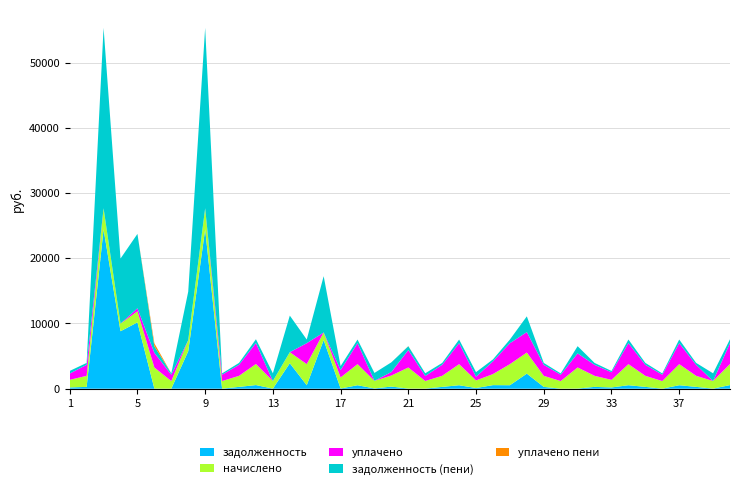

Reading left to right, transcribe all the data shown in this chart.

задолженность: 1=196.2	2=279.4	3=24421.7	4=8808.2	5=10166.5	6=19.0	7=6.9	8=5742.6	9=24421.7	10=6.9	11=279.4	12=557.1	13=13.3	14=3904.4	15=533.7	16=7456.4	17=33.9	18=532.6	19=41.5	20=326.4	21=19.0	22=15.0	23=279.5	24=532.6	25=103.4	26=548.9	27=533.7	28=2310.5	29=279.4	30=6.9	31=24.3	32=279.4	33=192.1	34=535.6	35=279.4	36=6.9	37=533.7	38=279.4	39=13.3	40=557.1
начислено: 1=1166.9	2=1697.6	3=3235.3	4=1166.9	5=1697.6	6=3235.3	7=1166.9	8=1697.6	9=3235.3	10=1166.9	11=1697.6	12=3235.3	13=1166.9	14=1697.6	15=3235.3	16=1166.9	17=1697.6	18=3235.3	19=1166.9	20=1697.6	21=3235.3	22=1166.9	23=1697.6	24=3235.3	25=1166.9	26=1697.6	27=3235.3	28=3235.3	29=1697.6	30=1166.9	31=3235.3	32=1697.6	33=1166.9	34=3235.3	35=1697.6	36=1166.9	37=3235.3	38=1697.6	39=1166.9	40=3235.3
уплачено: 1=963.1	2=1684.1	3=0.0	4=0.0	5=460.9	6=2248.0	7=972.4	8=0.0	9=0.0	10=972.4	11=1684.1	12=3209.6	13=0.0	14=0.0	15=3209.6	16=0.0	17=1127.7	18=3209.6	19=0.0	20=538.9	21=2673.4	22=771.9	23=1684.1	24=3209.6	25=564.9	26=1953.6	27=3209.6	28=3134.5	29=1684.1	30=972.4	31=2156.9	32=1684.1	33=1157.6	34=3209.6	35=1684.1	36=972.4	37=3209.6	38=1684.1	39=0.0	40=3209.6
задолженность (пени): 1=399.9	2=292.9	3=27657.0	4=9975.1	5=11403.1	6=1006.3	7=201.4	8=7440.1	9=27657.0	10=201.3	11=292.9	12=582.7	13=1180.1	14=5602.0	15=559.4	16=8623.3	17=603.8	18=558.2	19=1208.4	20=1485.0	21=580.9	22=410.0	23=293.0	24=558.2	25=705.4	26=292.9	27=559.4	28=2411.3	29=292.9	30=201.3	31=1102.7	32=292.9	33=201.3	34=561.2	35=292.9	36=201.3	37=559.4	38=292.9	39=1180.1	40=582.7
уплачено пени: 1=0.0	2=0.0	3=0.0	4=0.0	5=0.0	6=447.1	7=0.0	8=0.0	9=0.0	10=0.0	11=0.0	12=0.0	13=0.0	14=0.0	15=0.0	16=0.0	17=0.0	18=0.0	19=0.0	20=0.0	21=22.7	22=0.0	23=0.0	24=0.0	25=0.0	26=0.0	27=0.0	28=0.0	29=0.0	30=0.0	31=0.0	32=0.0	33=0.0	34=0.0	35=0.0	36=0.0	37=0.0	38=0.0	39=0.0	40=0.0